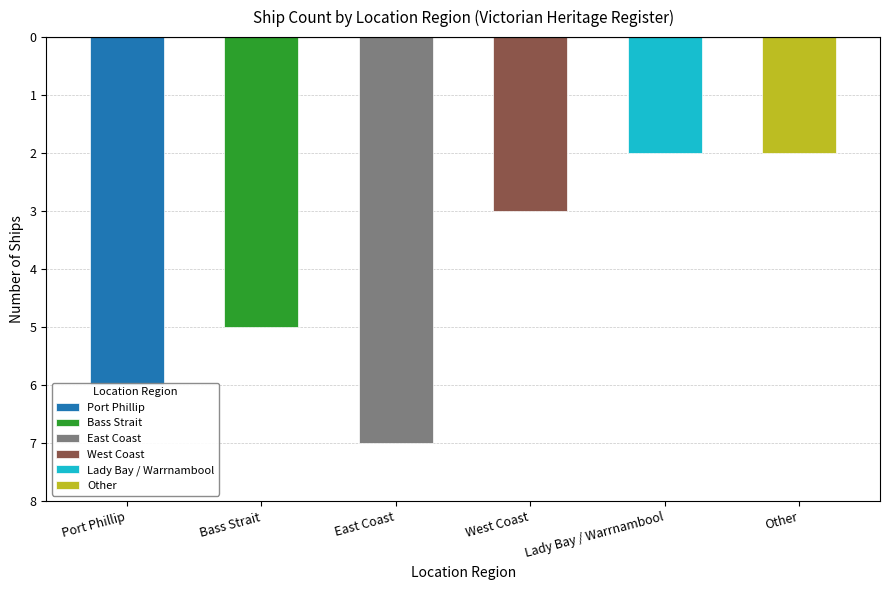

What is the label of the 4th bar from the right?

East Coast